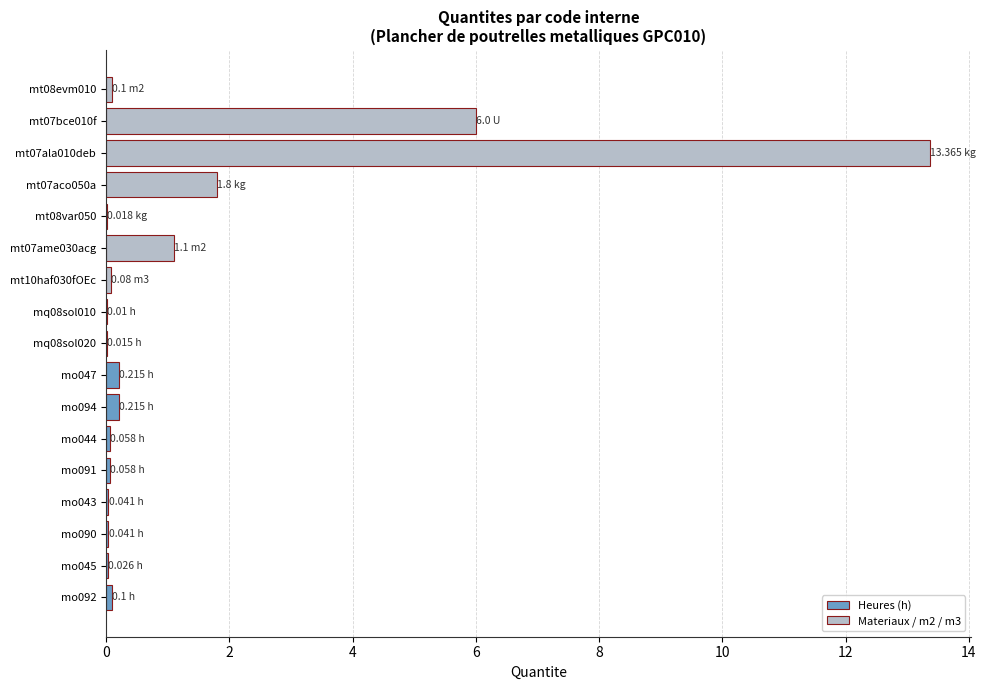

What is the sum of all values?

23.2